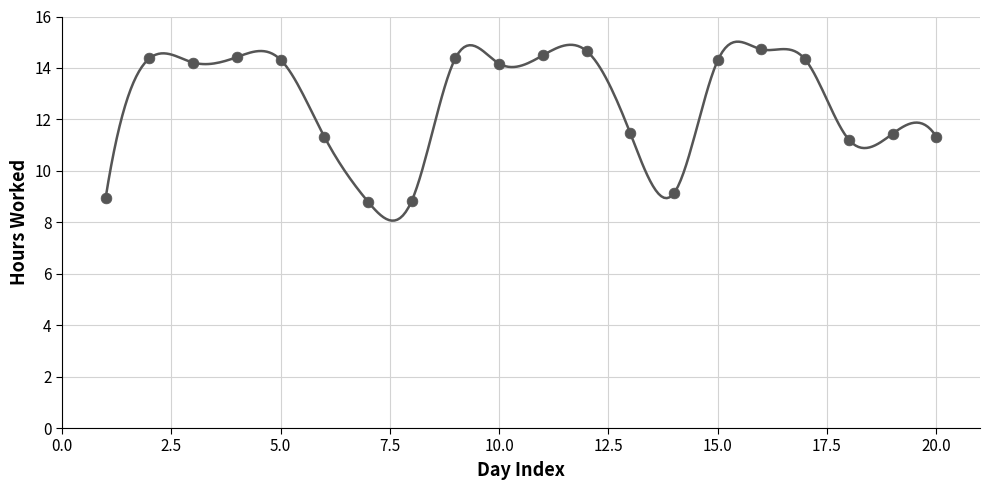

What is the range of X values (max minus min)?

19.0